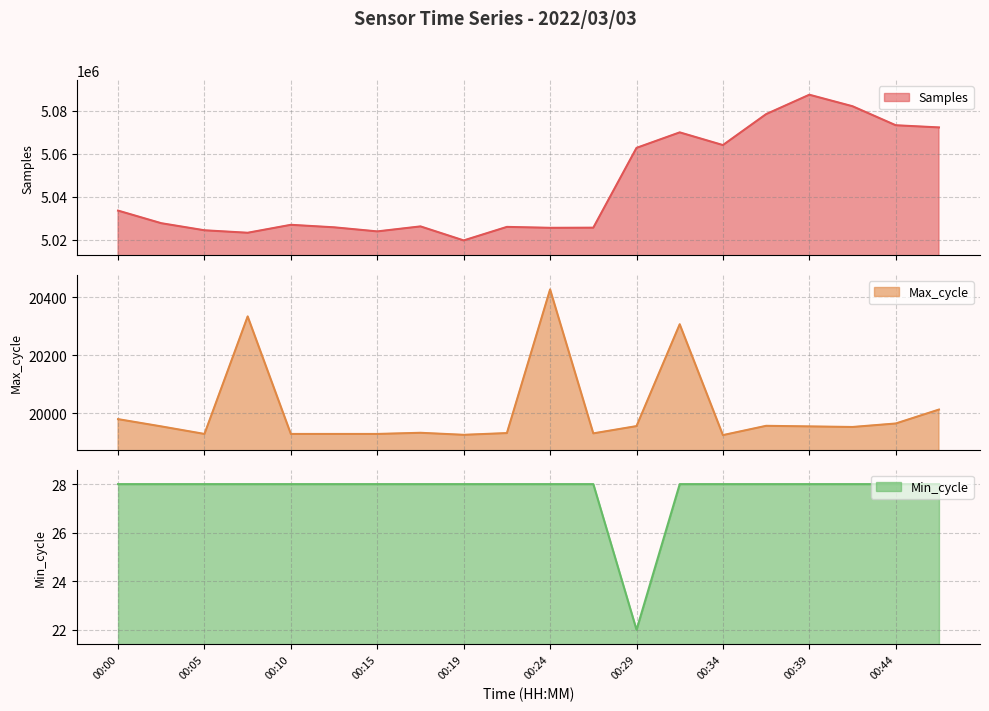

At which category does Min_cycle reach its first local valley?

00:29